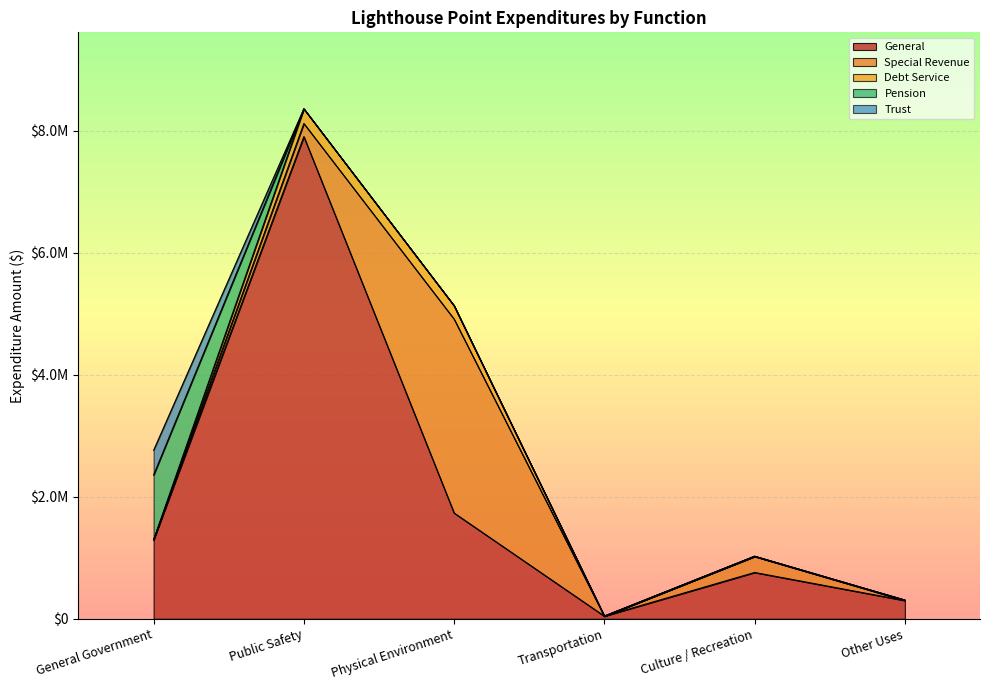

Rank the categories by Debt Service value from lowest to highest.

General Government, Transportation, Culture / Recreation, Other Uses, Physical Environment, Public Safety